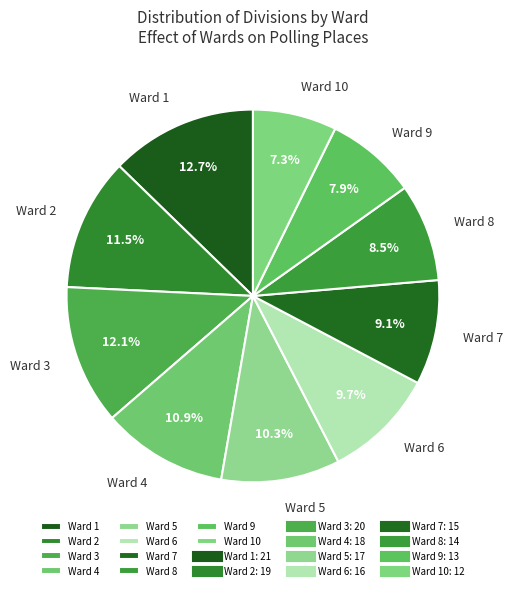

Is there a majority slice in this chart?

No